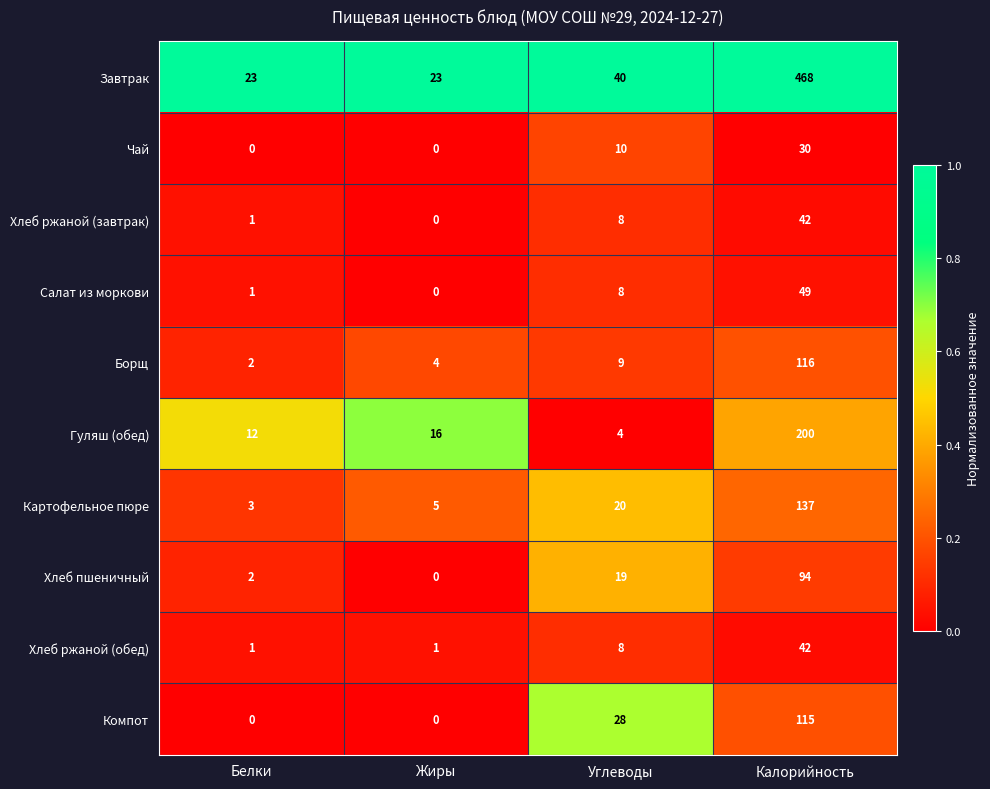

At which category does the chart reach its peak across all series?

Калорийность